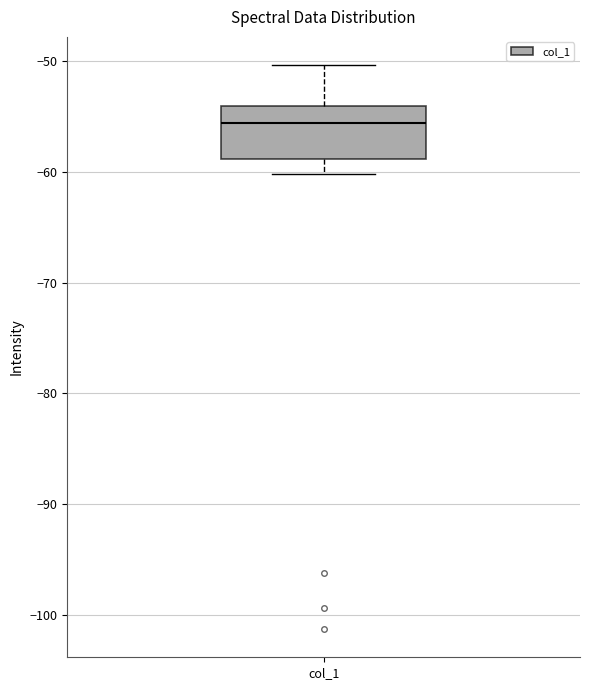

Read this box plot against the y-axis: the position of the median line, the range covered by the box, and the ends of both whiskers. The values are not printed on the chart, so give them approximately, as read against the axis.

median -56, box -59 to -54, whiskers -60 to -50